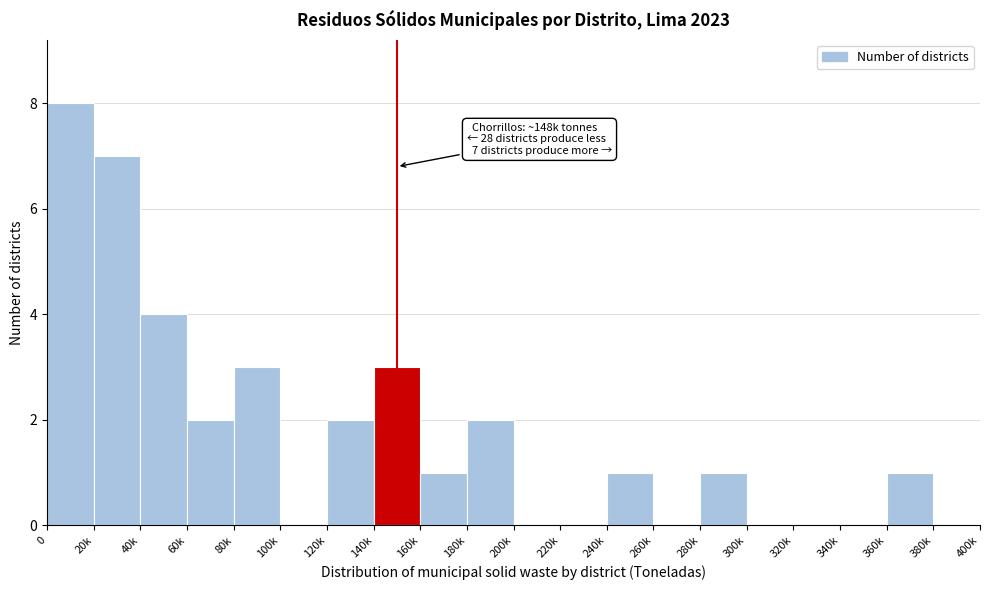

Reading right to left, list all the values displayed in this chart.

380k=0	360k=1	340k=0	320k=0	300k=0	280k=1	260k=0	240k=1	220k=0	200k=0	180k=2	160k=1	140k=3	120k=2	100k=0	80k=3	60k=2	40k=4	20k=7	0=8